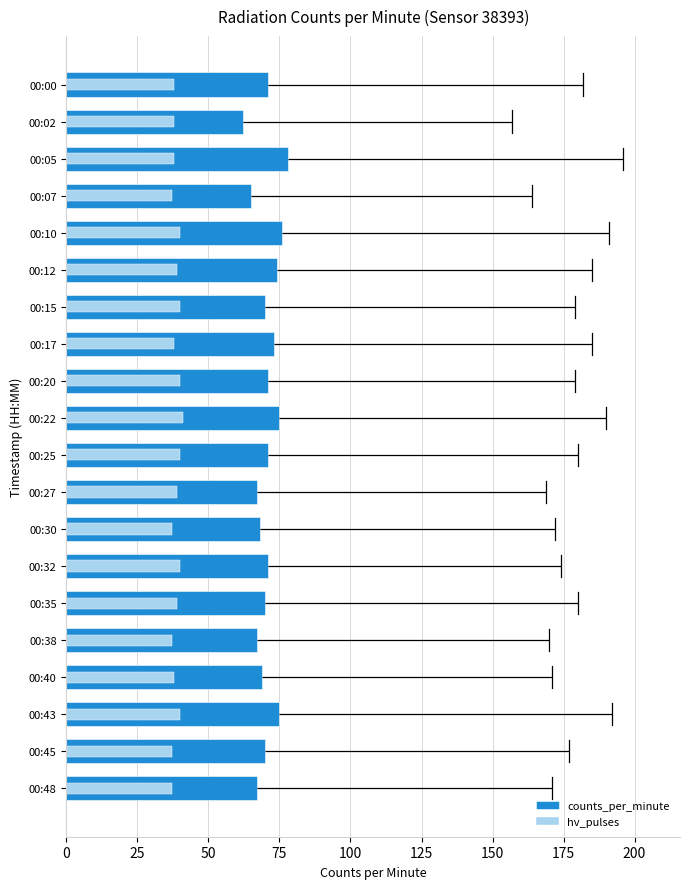

What is the value of the counts_per_minute bar at the 11th from the left?

71